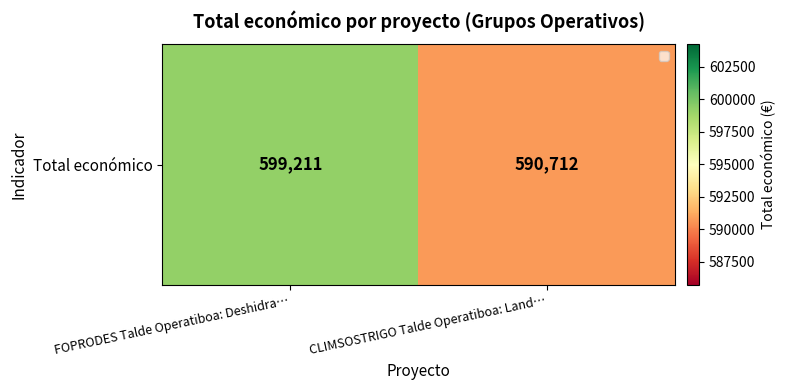

Rank the categories by value from highest to lowest.

FOPRODES Talde Operatiboa: Deshidra…, CLIMSOSTRIGO Talde Operatiboa: Land…